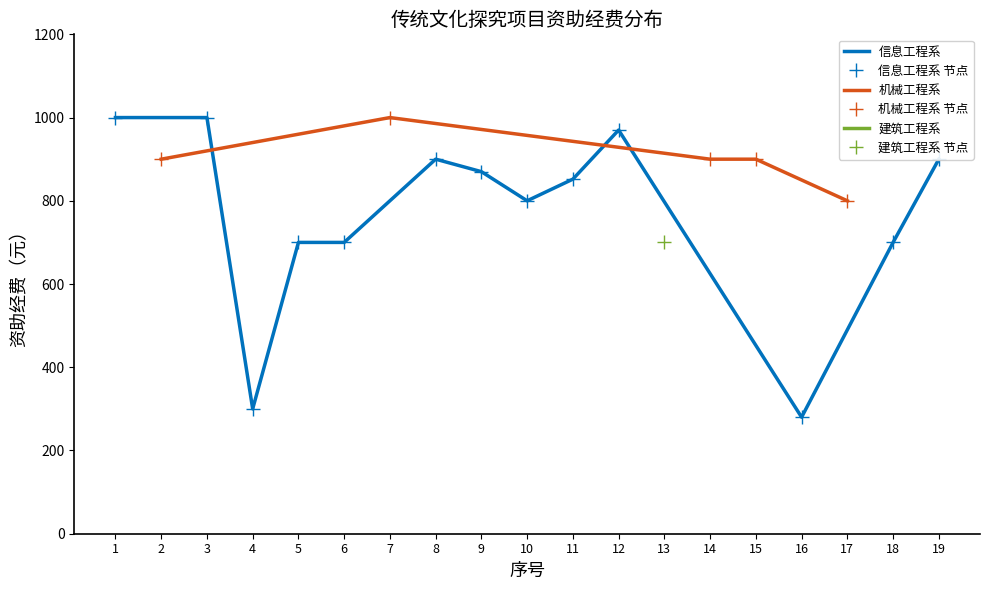

What value does the data have at 10, to the nearest 50?

800